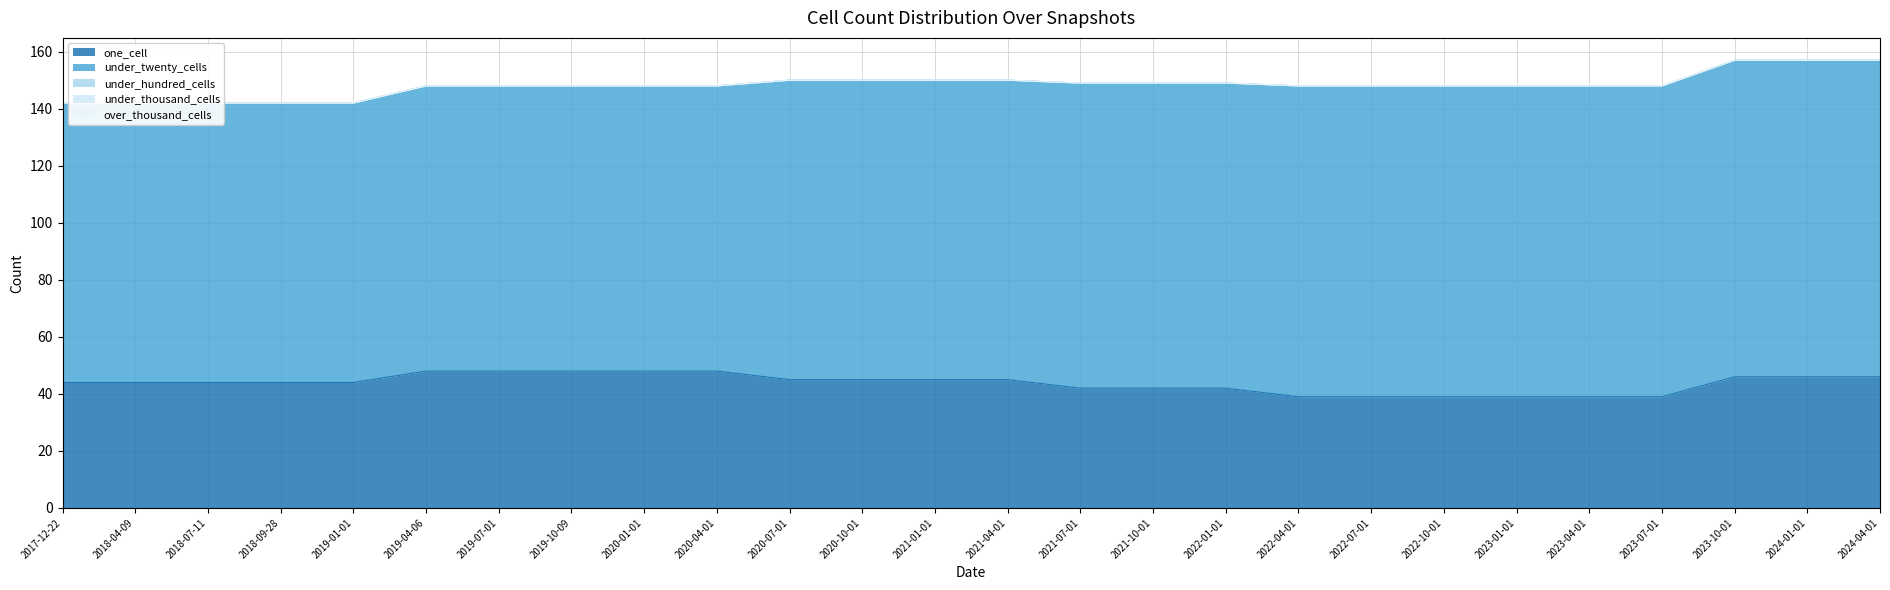

At which category is the sum across all series the highest?

2023-10-01